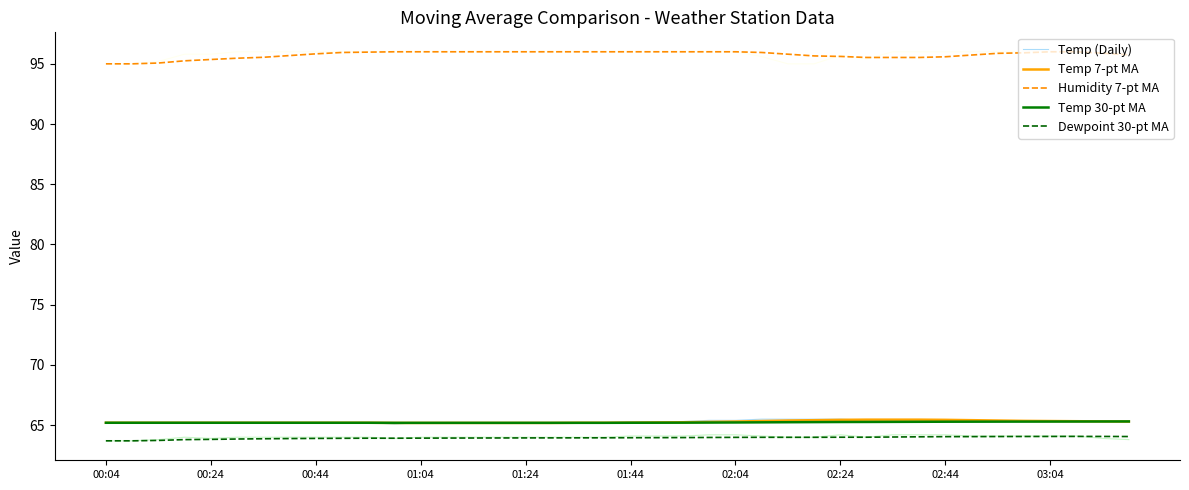

What is the approximate value of Dewpoint 30-pt MA at 02:24?

64.0